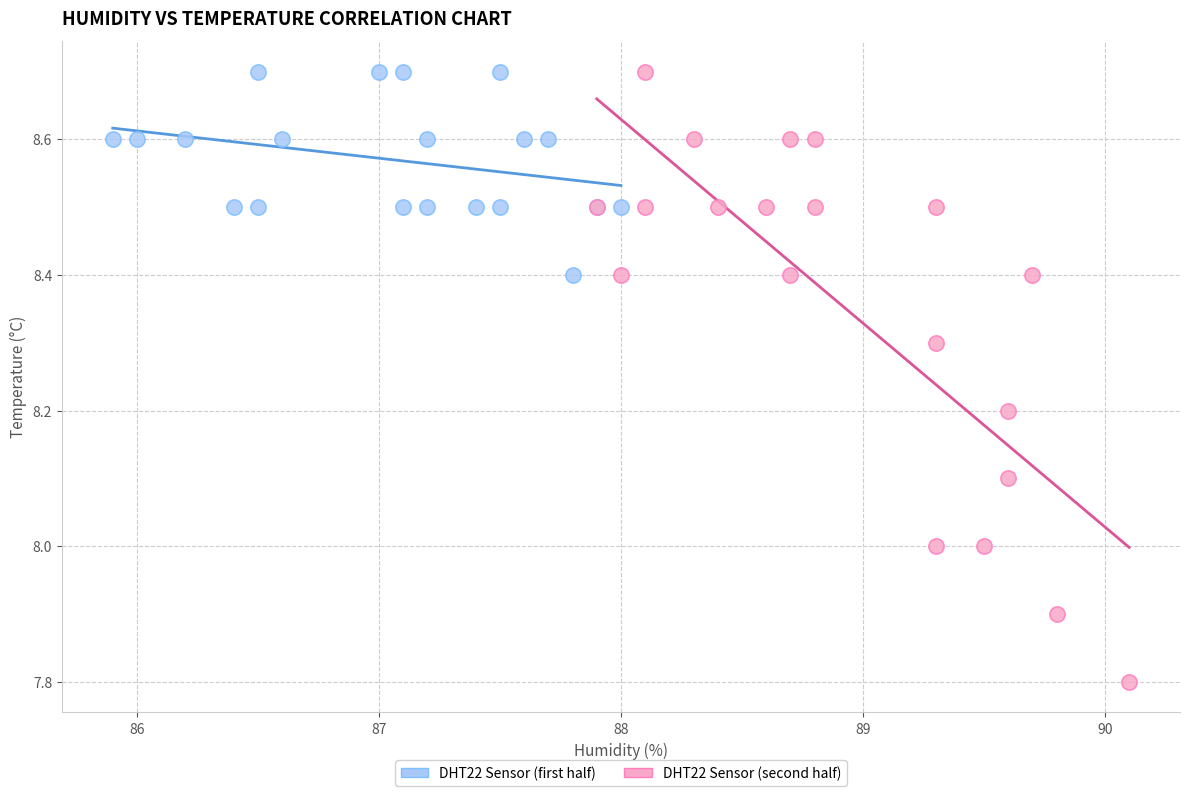

Which series contains the lowest Y value?

DHT22 Sensor (second half)